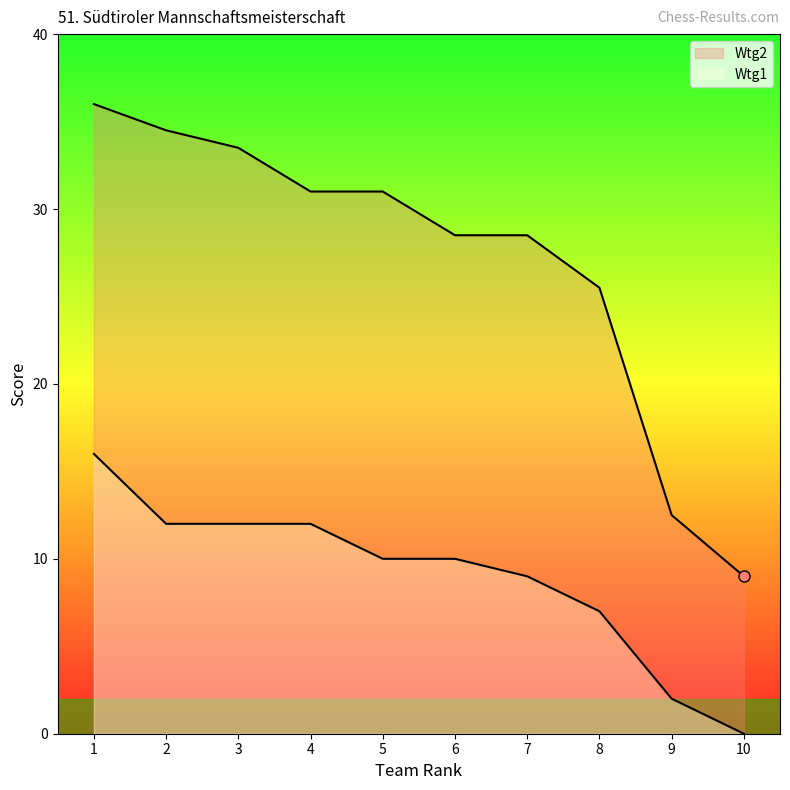

Which series has the widest spread of values?

Wtg2